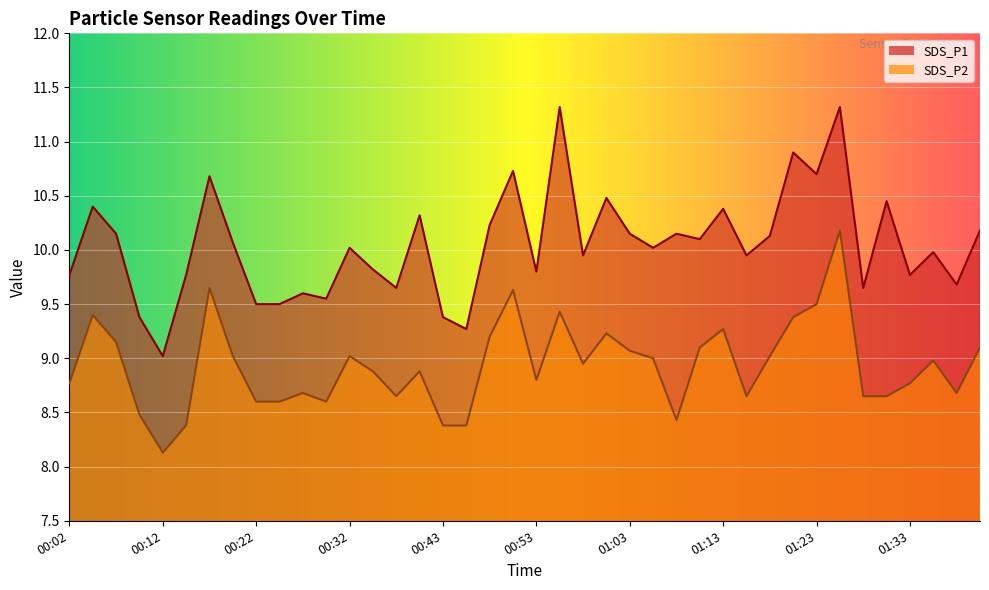

In SDS_P2, how many points are lower than both neighbors (excluding endpoints)?

8